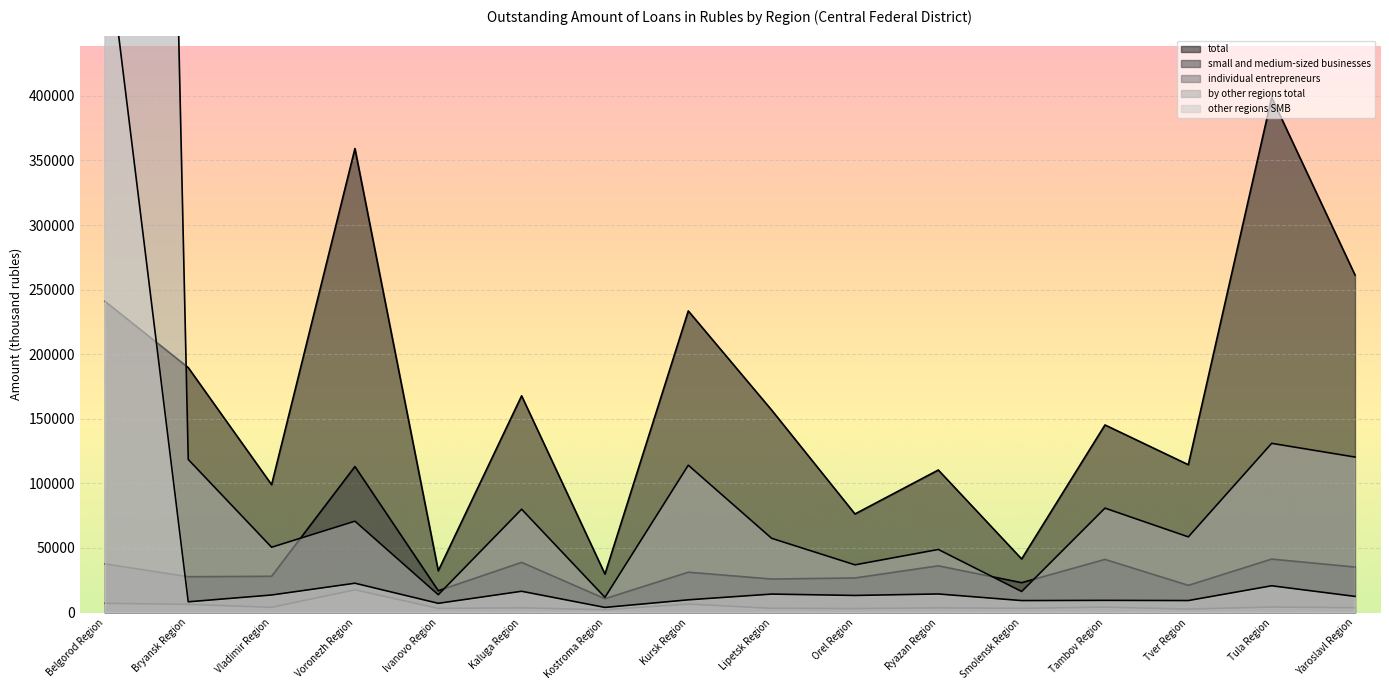

What is the label of the 6th point from the left?

Kaluga Region